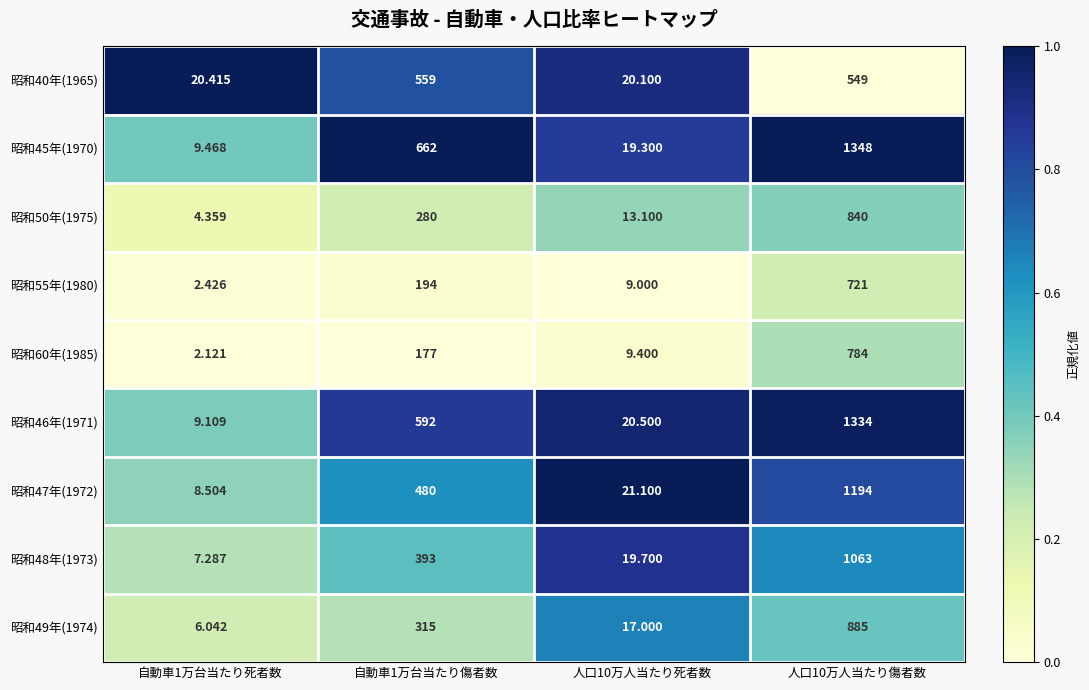

What is the spread (max minus min) of values at 人口10万人当たり死者数?

12.1